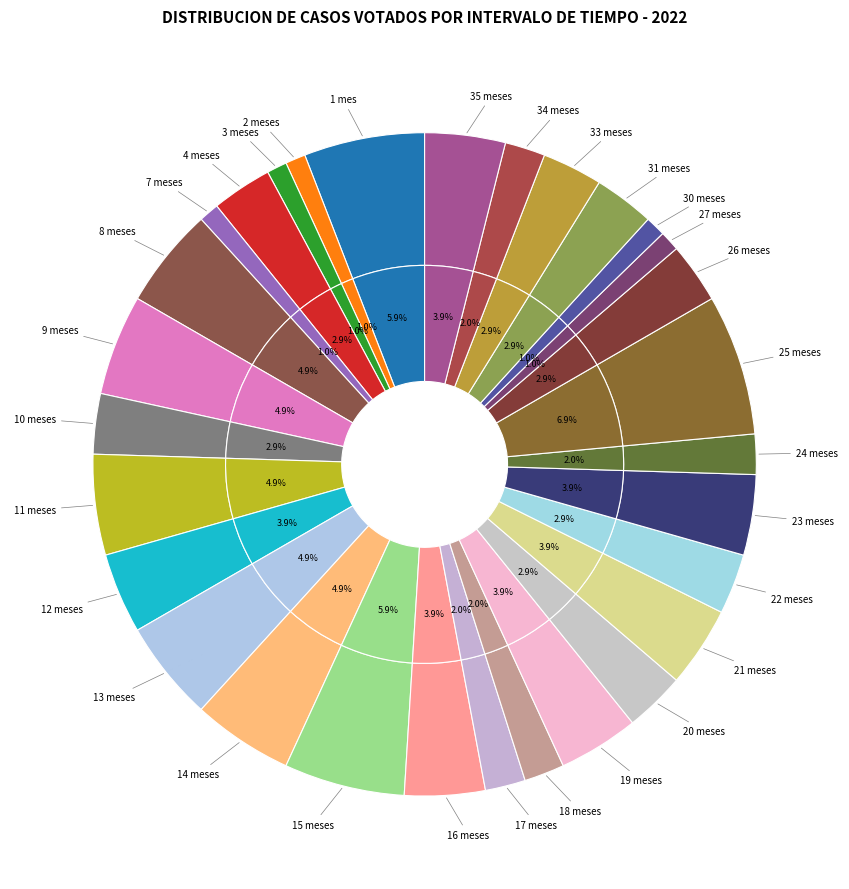

The 21 meses slice represents 4% of the pie. True or false?

True